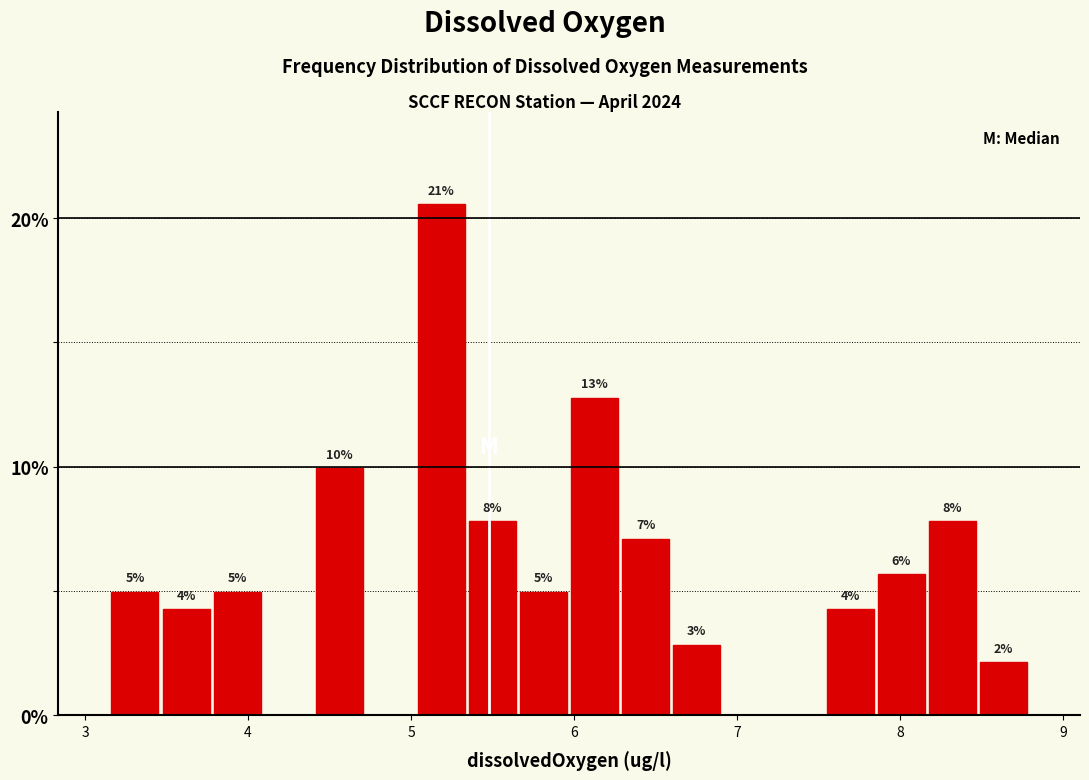

Around what value on the x-axis is the tallest bar? Give the approximate position of its centre, as read against the axis.

5.2